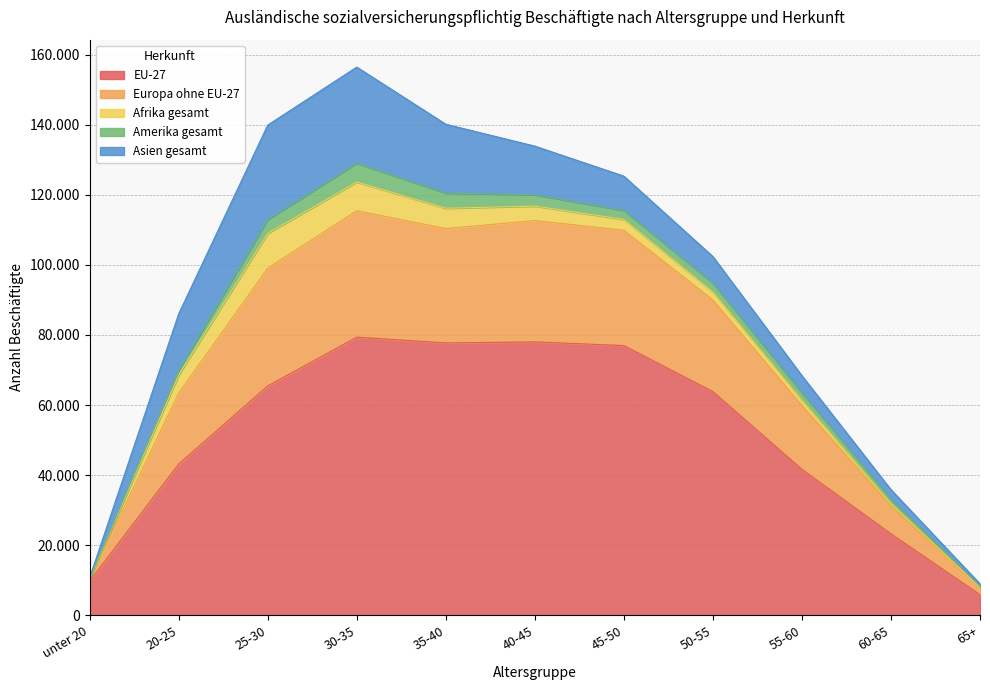

True or false: Afrika gesamt has more than 1 points higher than both neighbors.

False